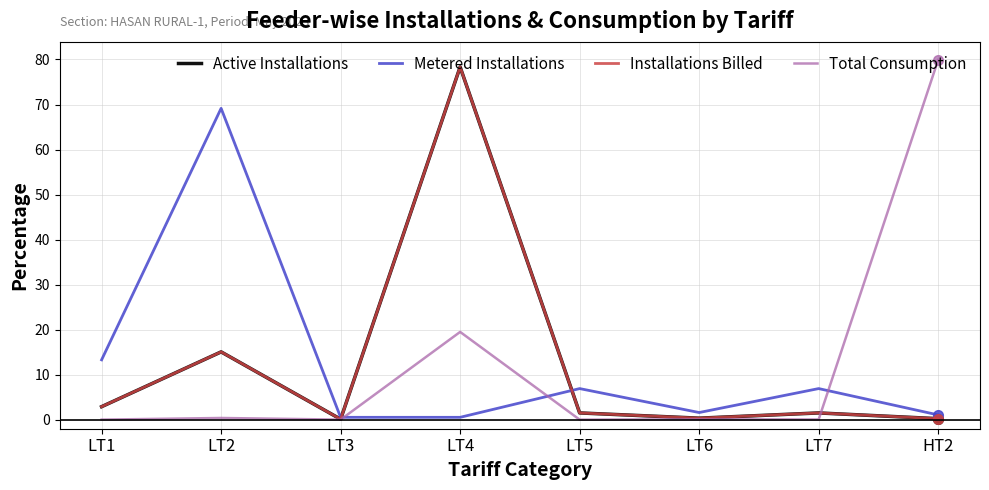

Does the chart have visible grid lines?

Yes